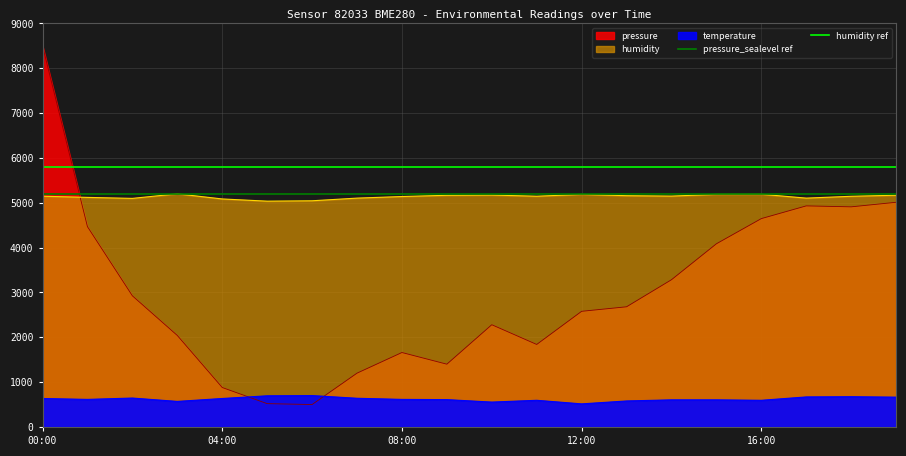

Which category has the highest value in the pressure_sealevel ref series?

00:00